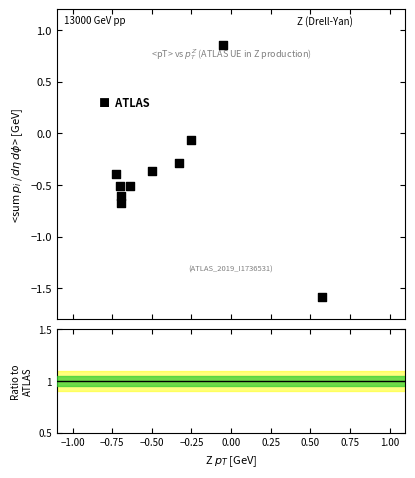

What is the range of Y values (max minus min)?

2.4